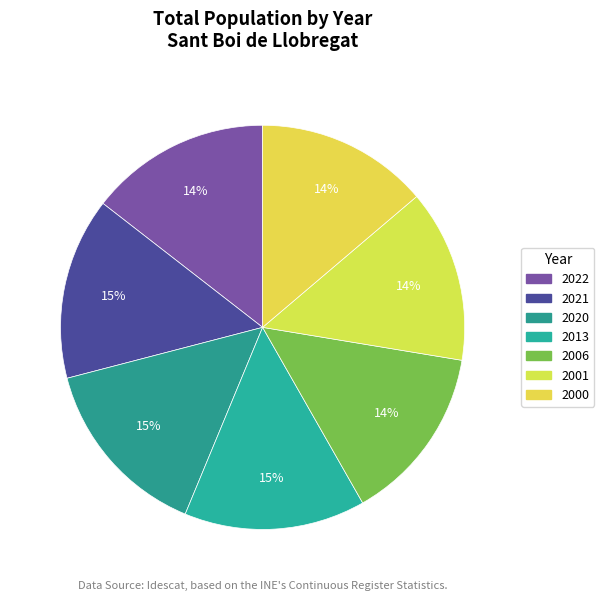

To the nearest percent, what is the average slice percentage?

14%